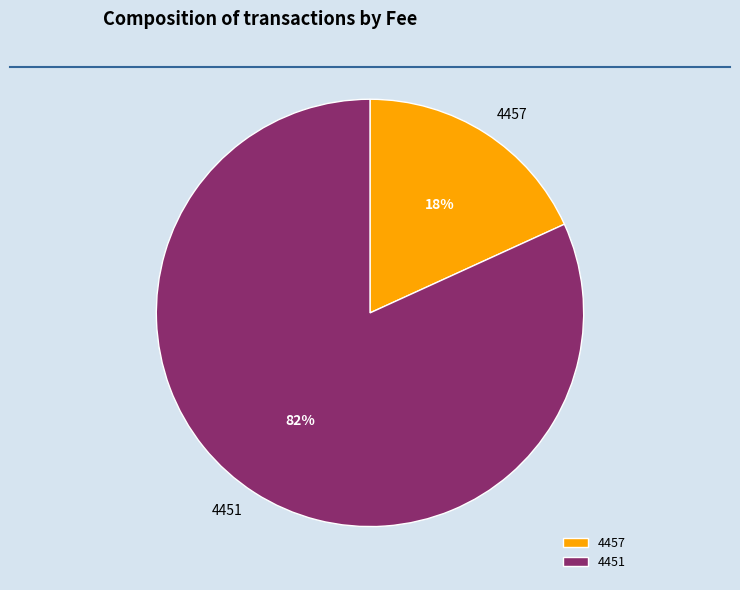

To the nearest percent, what portion does 4451 represent?

82%